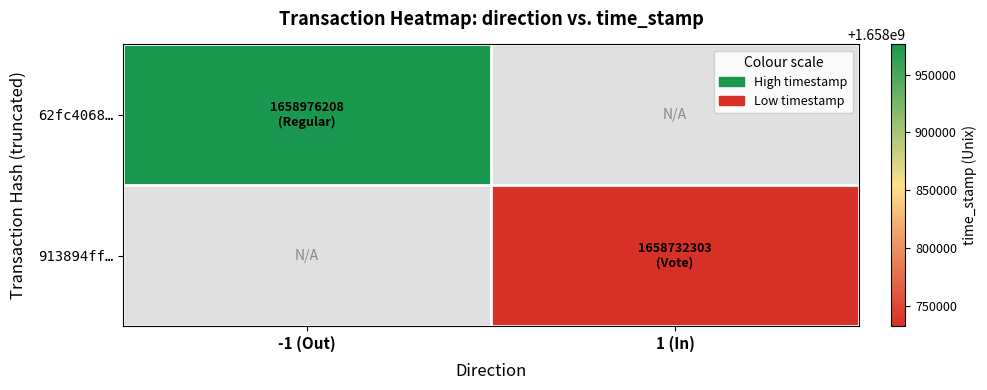

At which label does 62fc4068… reach its minimum?

-1 (Out)